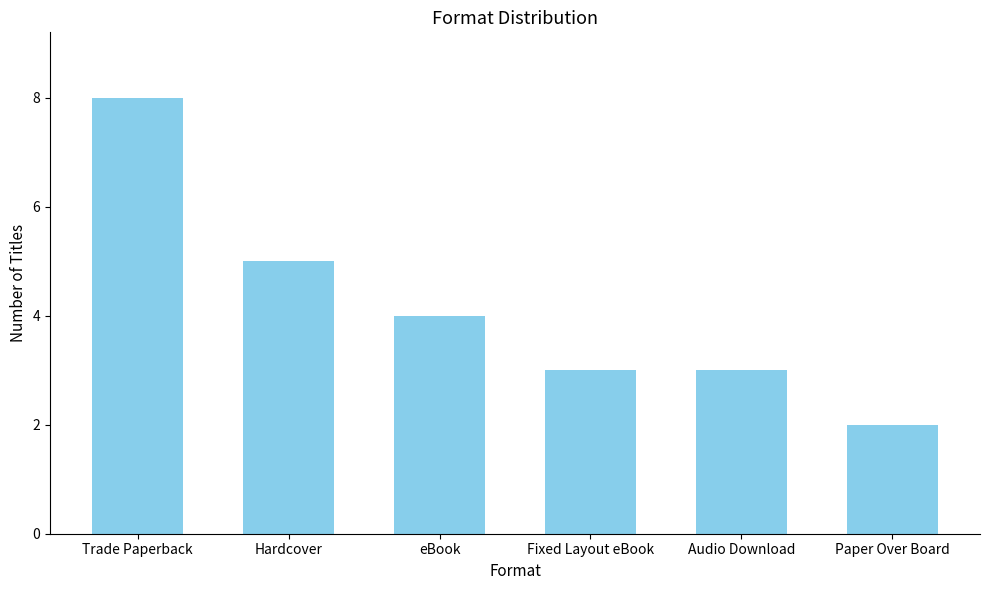

At which label is the value closest to 5?

Hardcover